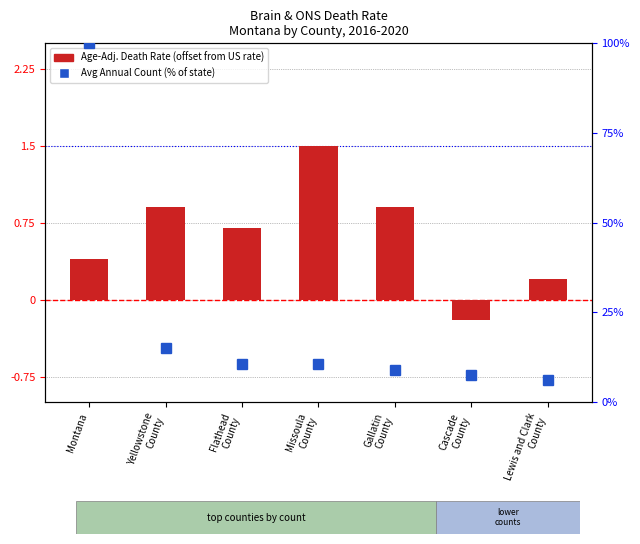

Reading left to right, list all the values displayed in this chart.

Age-Adjusted Death Rate: Montana=0.4	Yellowstone
County=0.9	Flathead
County=0.7	Missoula
County=1.5	Gallatin
County=0.9	Cascade
County=-0.2	Lewis and Clark
County=0.2
Avg Annual Count (% of state): Montana=100.0	Yellowstone
County=15.2	Flathead
County=10.6	Missoula
County=10.6	Gallatin
County=9.1	Cascade
County=7.6	Lewis and Clark
County=6.1